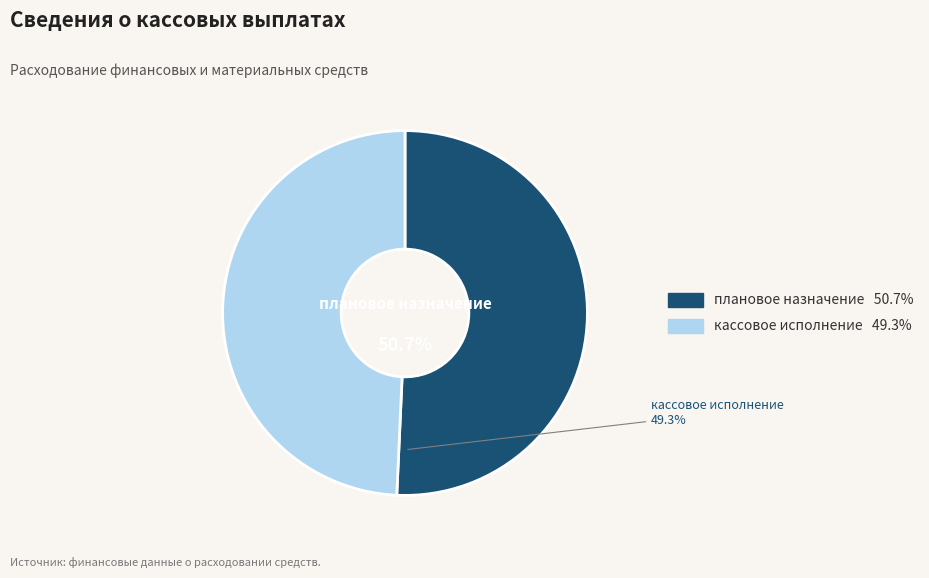

True or false: кассовое исполнение accounts for 57% of the total.

False